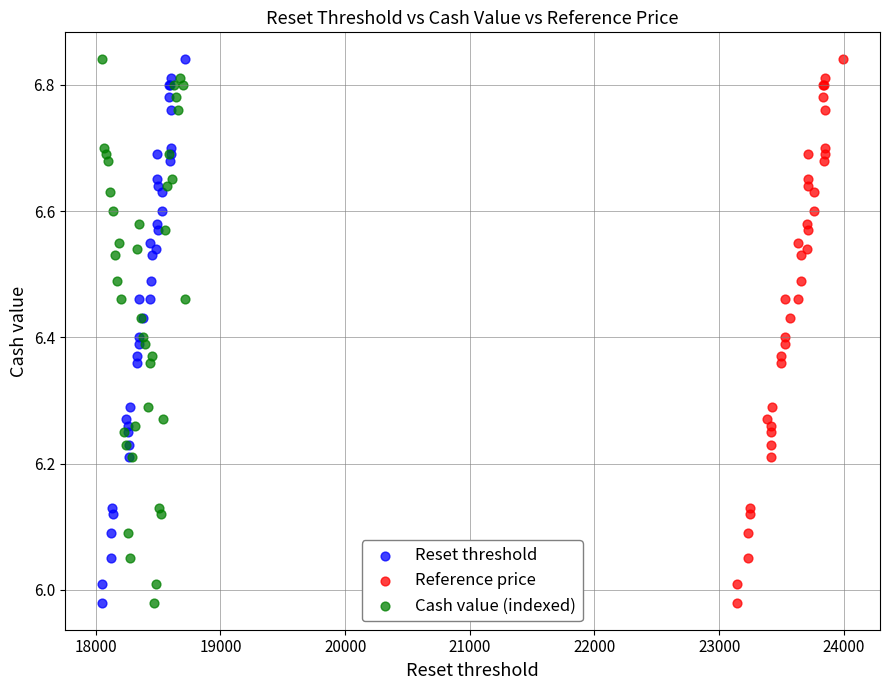

What are all the series names shown in the legend?

Reset threshold, Reference price, Cash value (indexed)